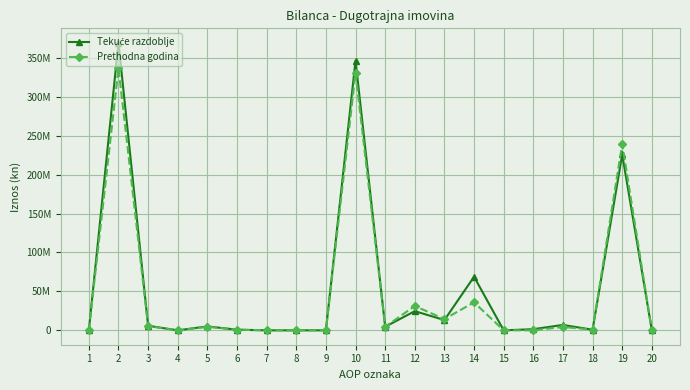

Which series ends up on top after the final intersection of Prethodna godina and Tekuće razdoblje?

Tekuće razdoblje